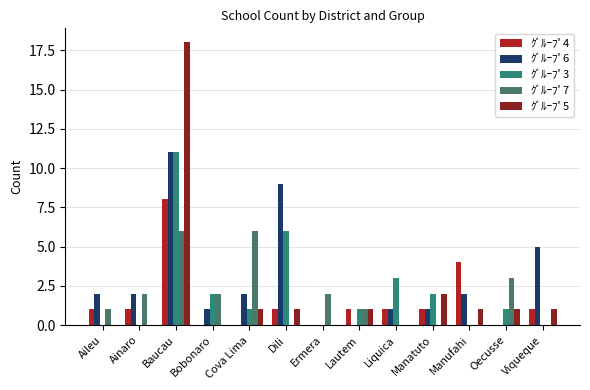

Are the bars horizontal?

No